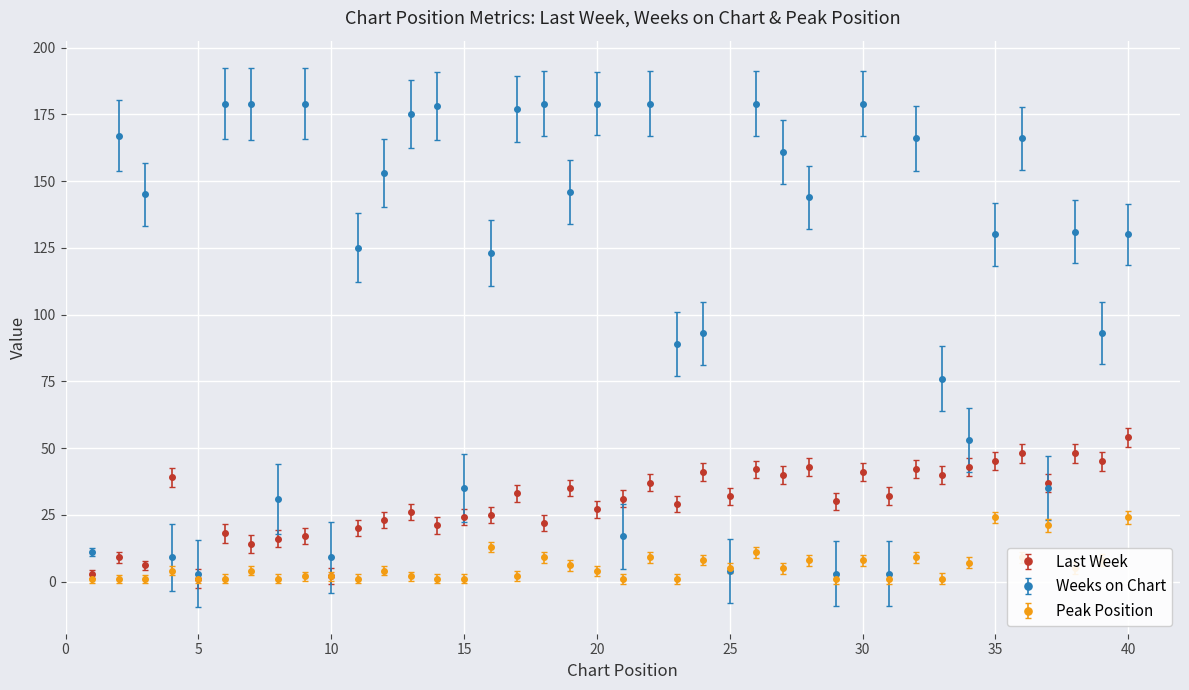

Does the chart have visible grid lines?

Yes